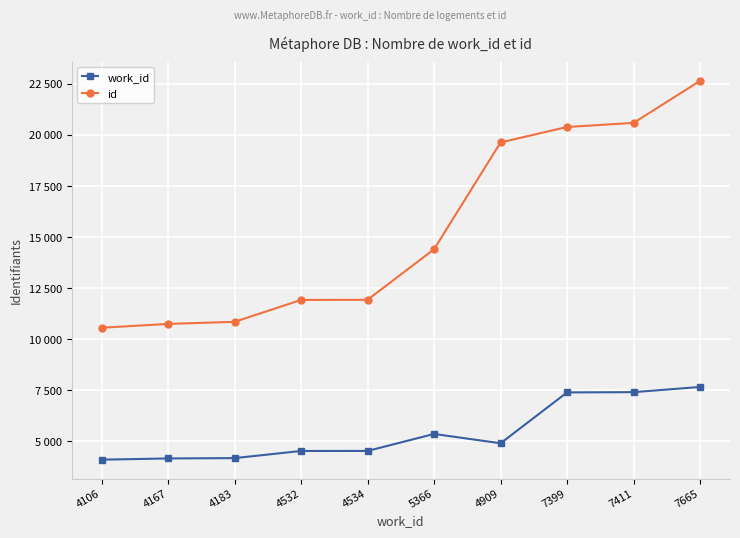

True or false: work_id has more than 2 interior local peaks.

False